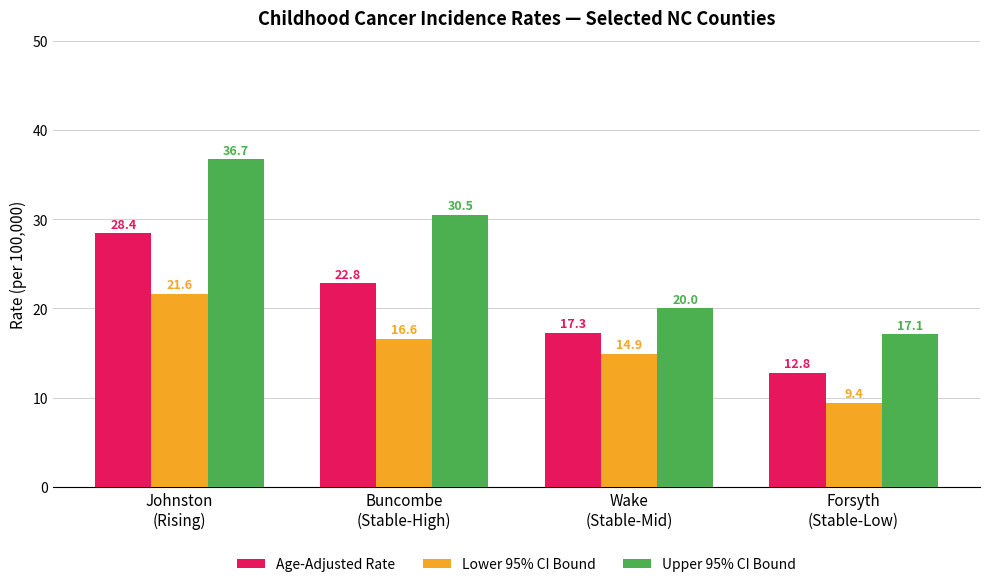

Where is Upper 95% CI Bound nearest to the value 26?

Buncombe
(Stable-High)